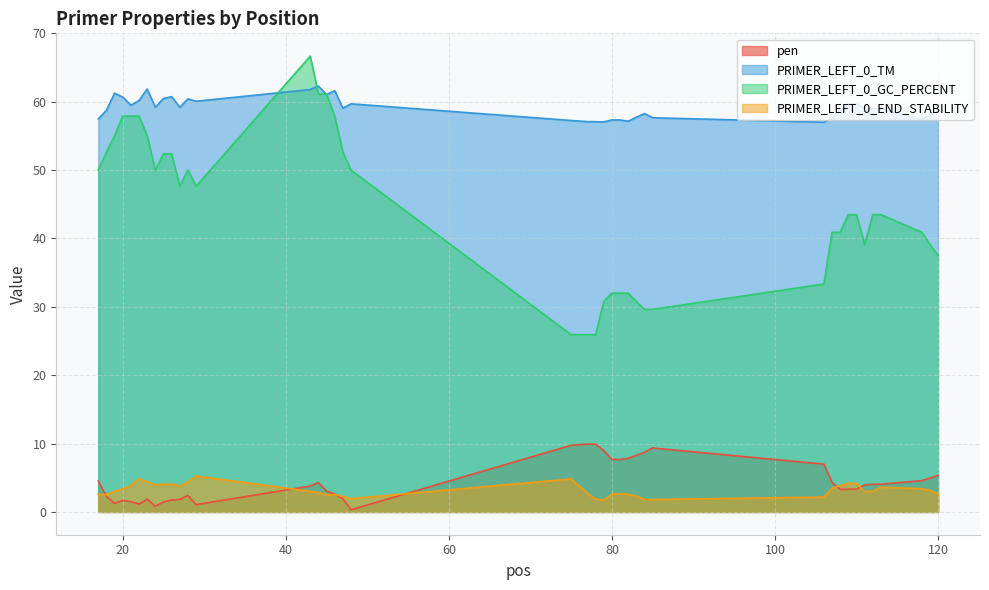

The PRIMER_LEFT_0_GC_PERCENT series shows 16.3 at 75. True or false?

False